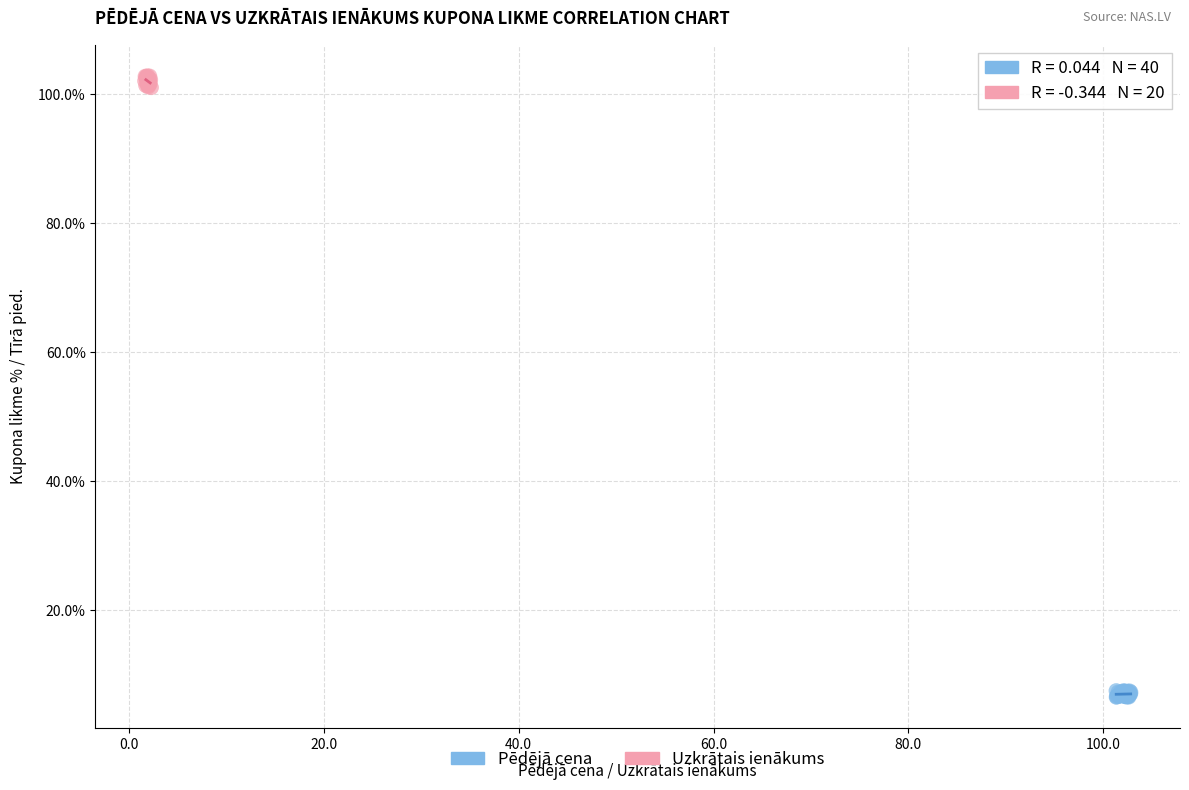

Which series contains the lowest Y value?

Pēdējā cena